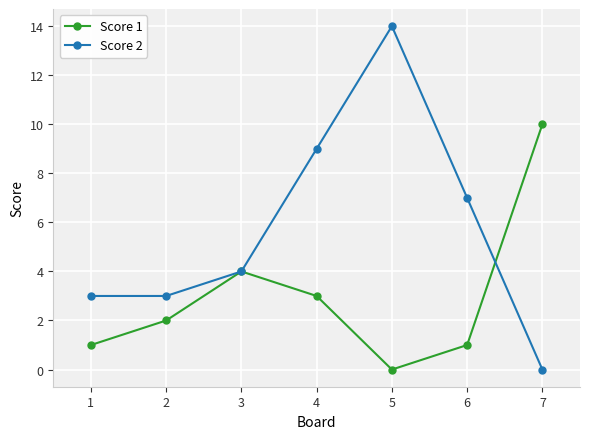

What is the total value across all series at 7?

10